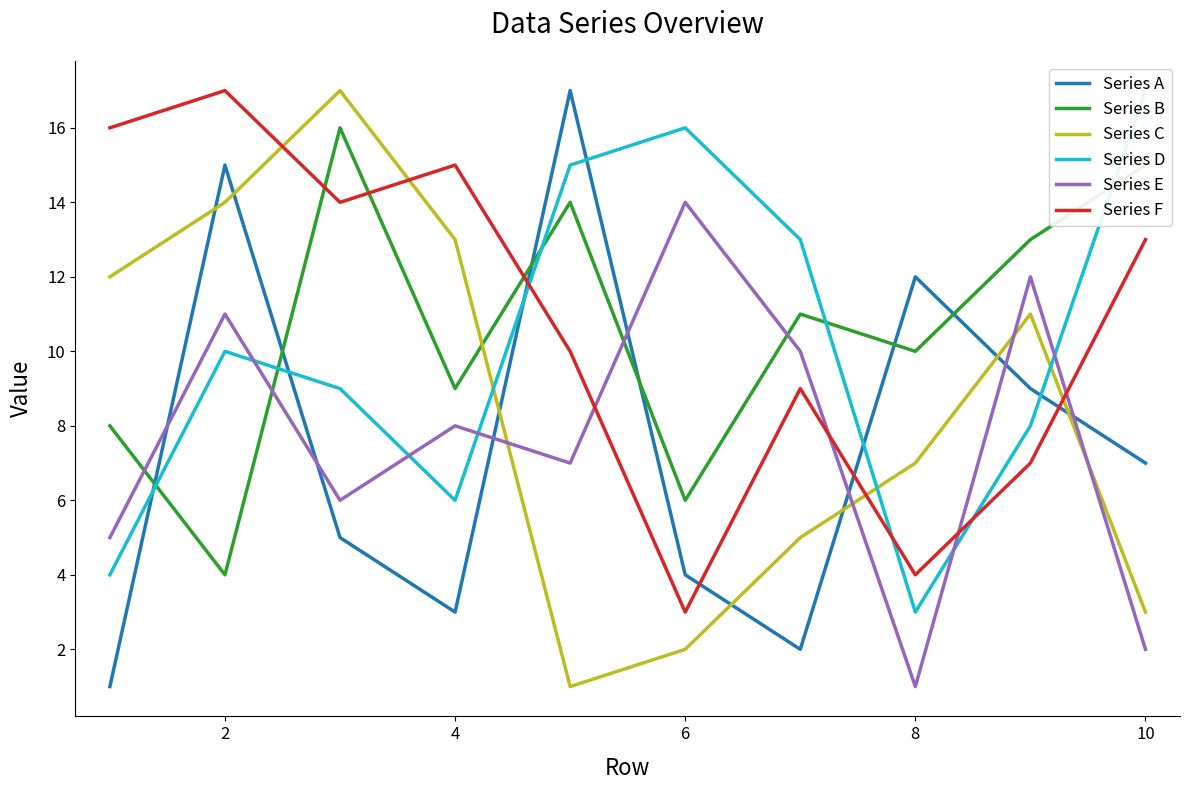

Which series has the widest spread of values?

Series A